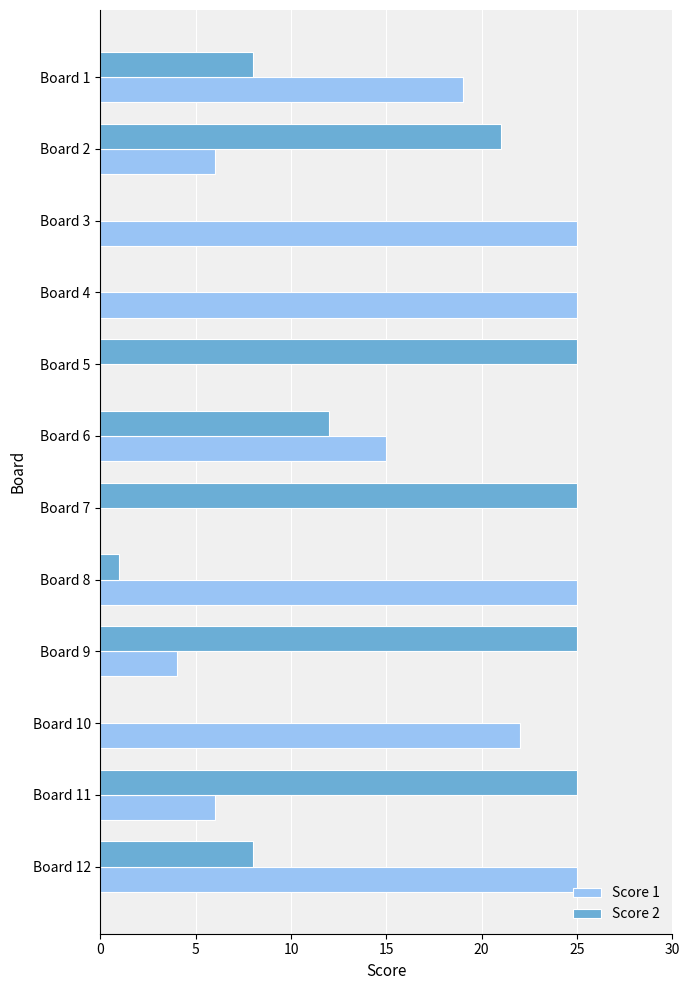

Which series changed the most between Board 7 and Board 11?

Score 1